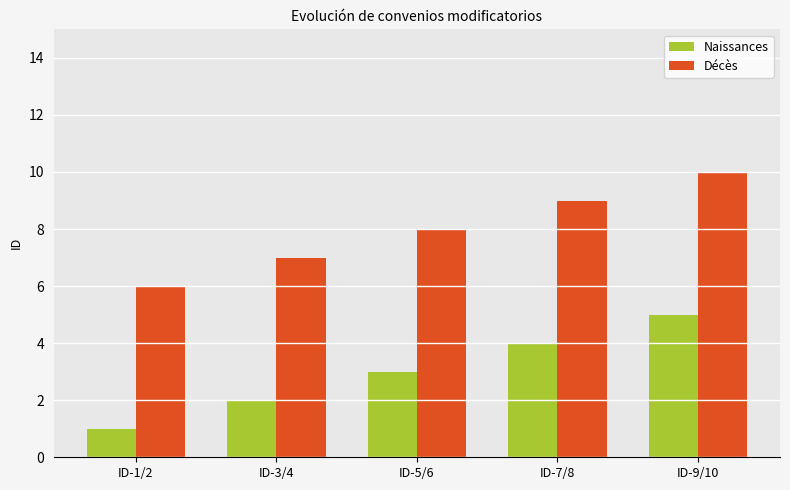

List the series in order of their overall mean, lowest first.

Naissances, Décès